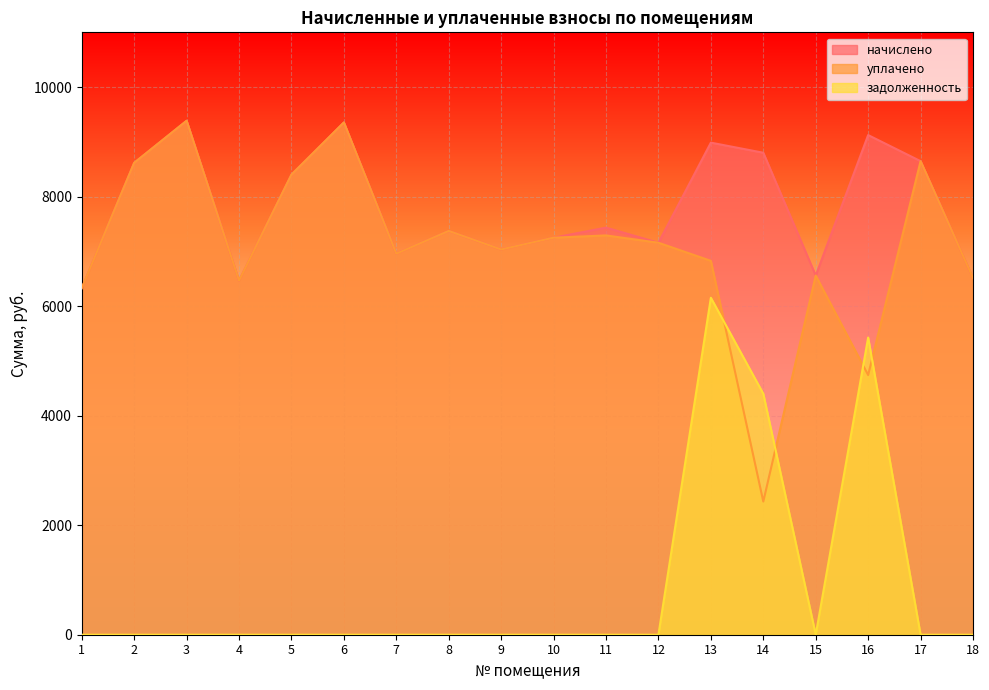

Which category has the highest value in the начислено series?

3